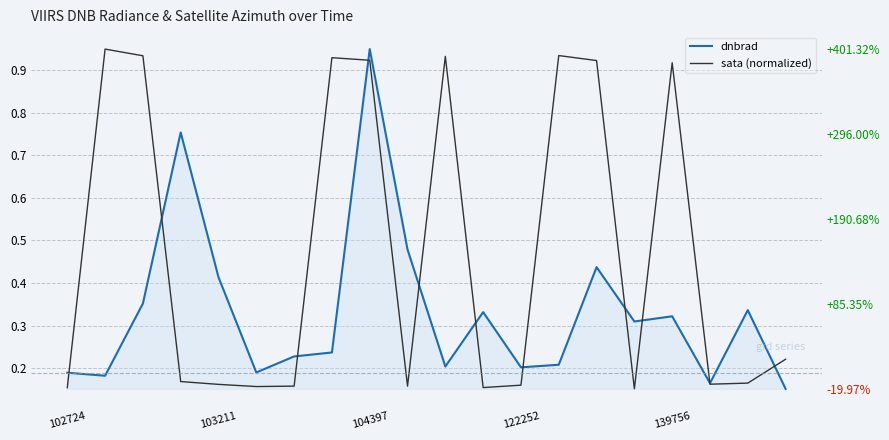

Which series has the widest spread of values?

dnbrad